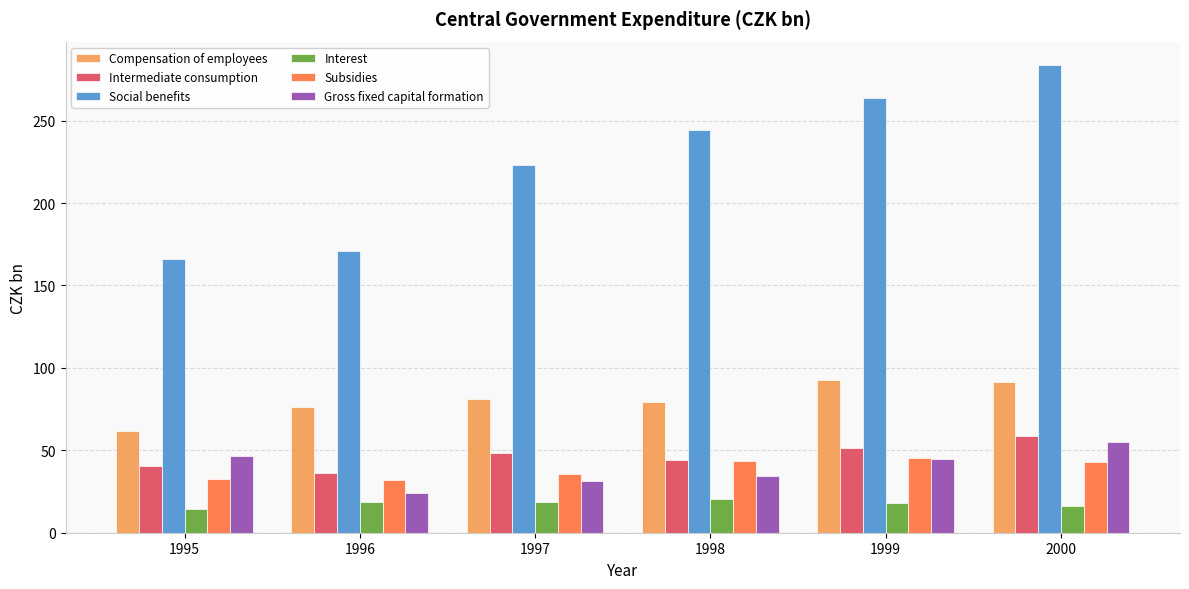

What is the difference between the highest and lowest values at 1997?

204.4